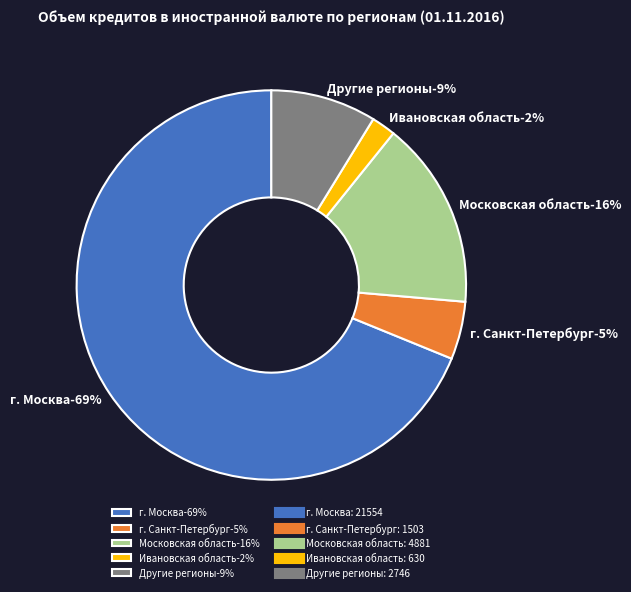

What portion of the pie excludes Курская область?

100.0%